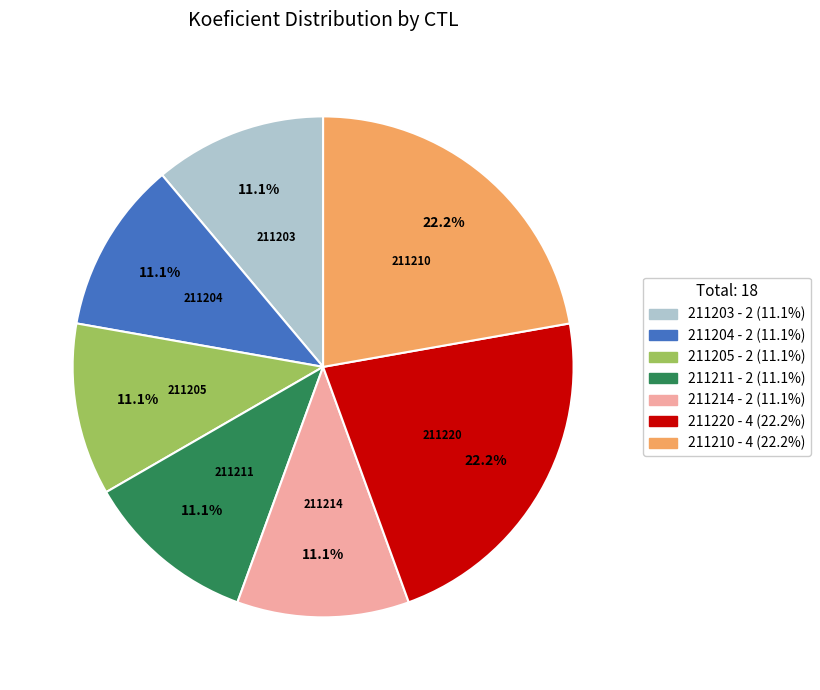

Count the number of slices in the pie.

7